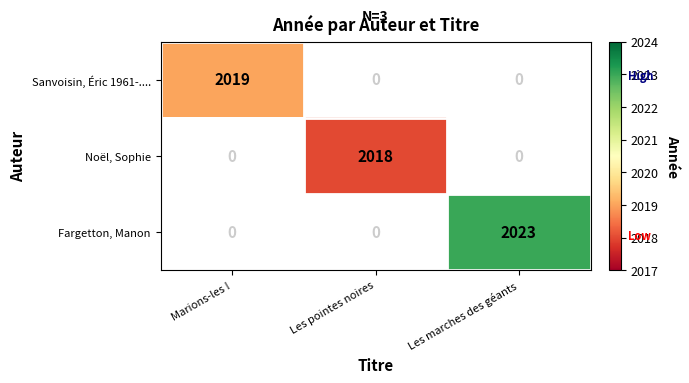

Rank the series at Marions-les ! from highest to lowest value.

Sanvoisin, Éric 1961-...., Noël, Sophie, Fargetton, Manon